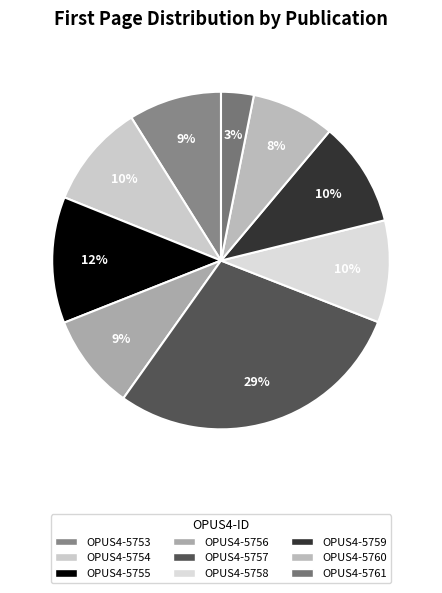

The OPUS4-5756 slice represents 9% of the pie. True or false?

True